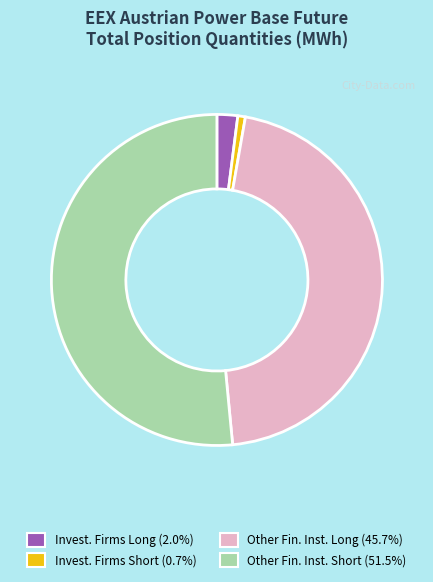

What is the ratio of the value at Invest. Firms Long (2.0%) to the value at Invest. Firms Short (0.7%)?

2.7